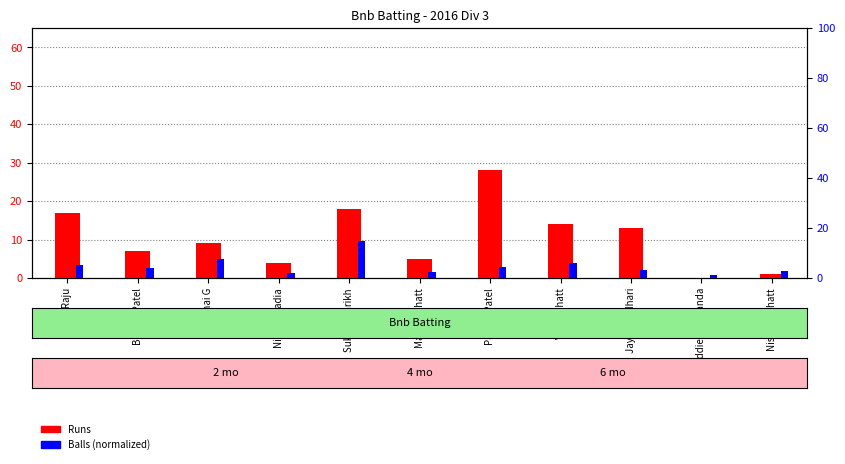

Which series changed the most between Brijesh Patel and Suketu Parikh?

Runs